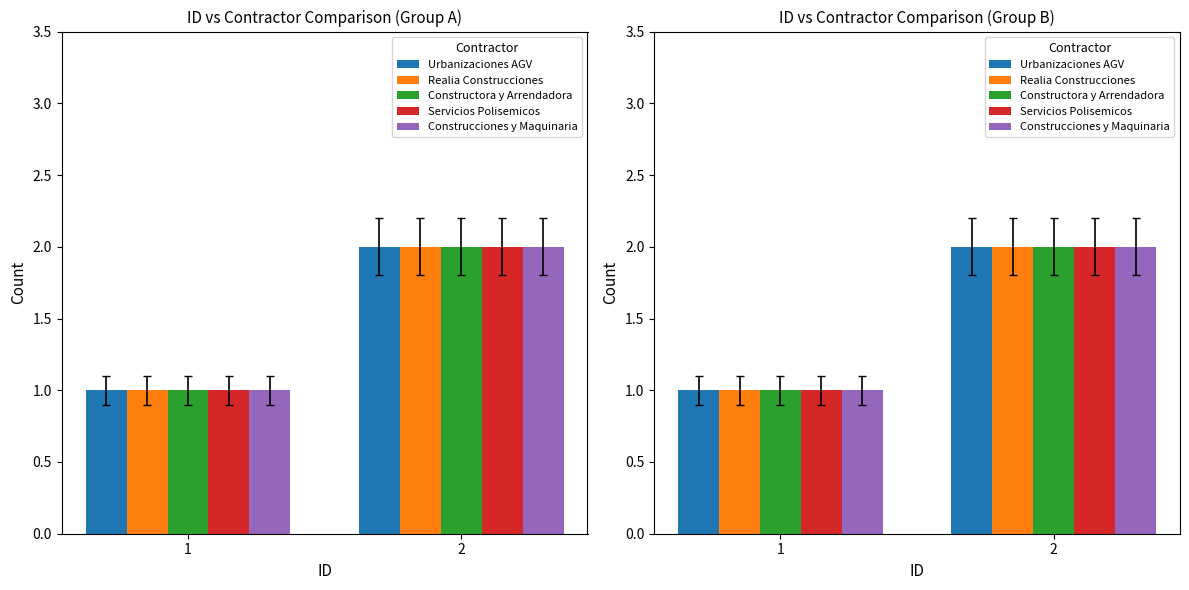

Reading left to right, list all the values displayed in this chart.

Urbanizaciones AGV: 1	2
Realia Construcciones: 1	2
Constructora y Arrendadora: 1	2
Servicios Polisemicos: 1	2
Construcciones y Maquinaria: 1	2